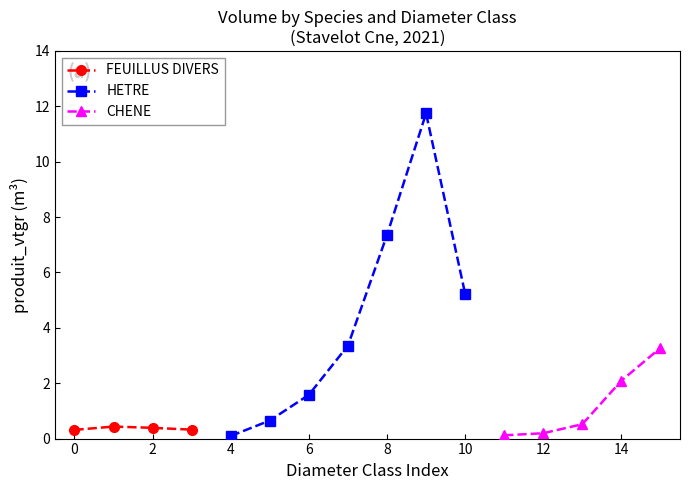

What is the maximum value for FEUILLUS DIVERS?

0.4